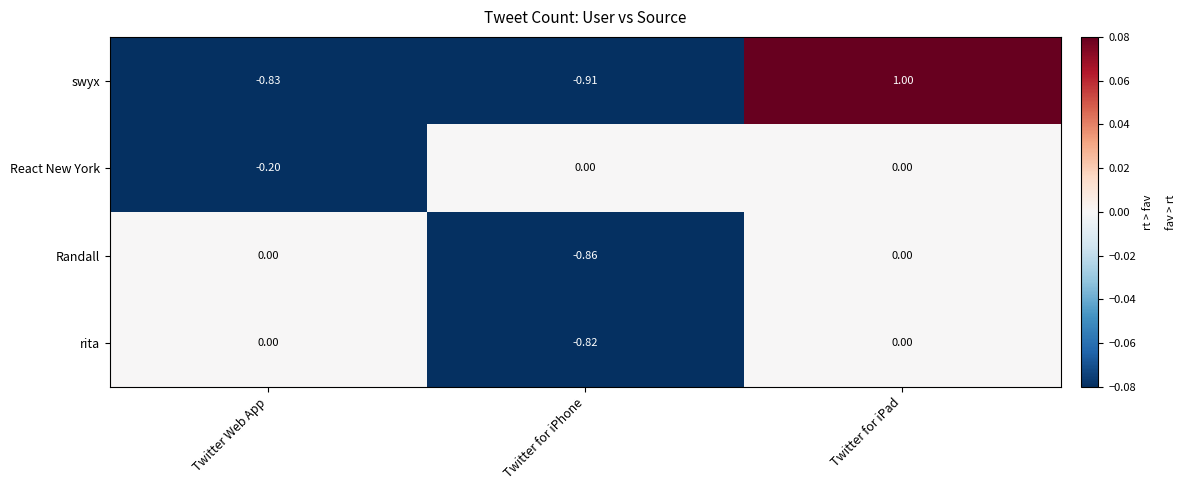

Which series has the widest spread of values?

swyx